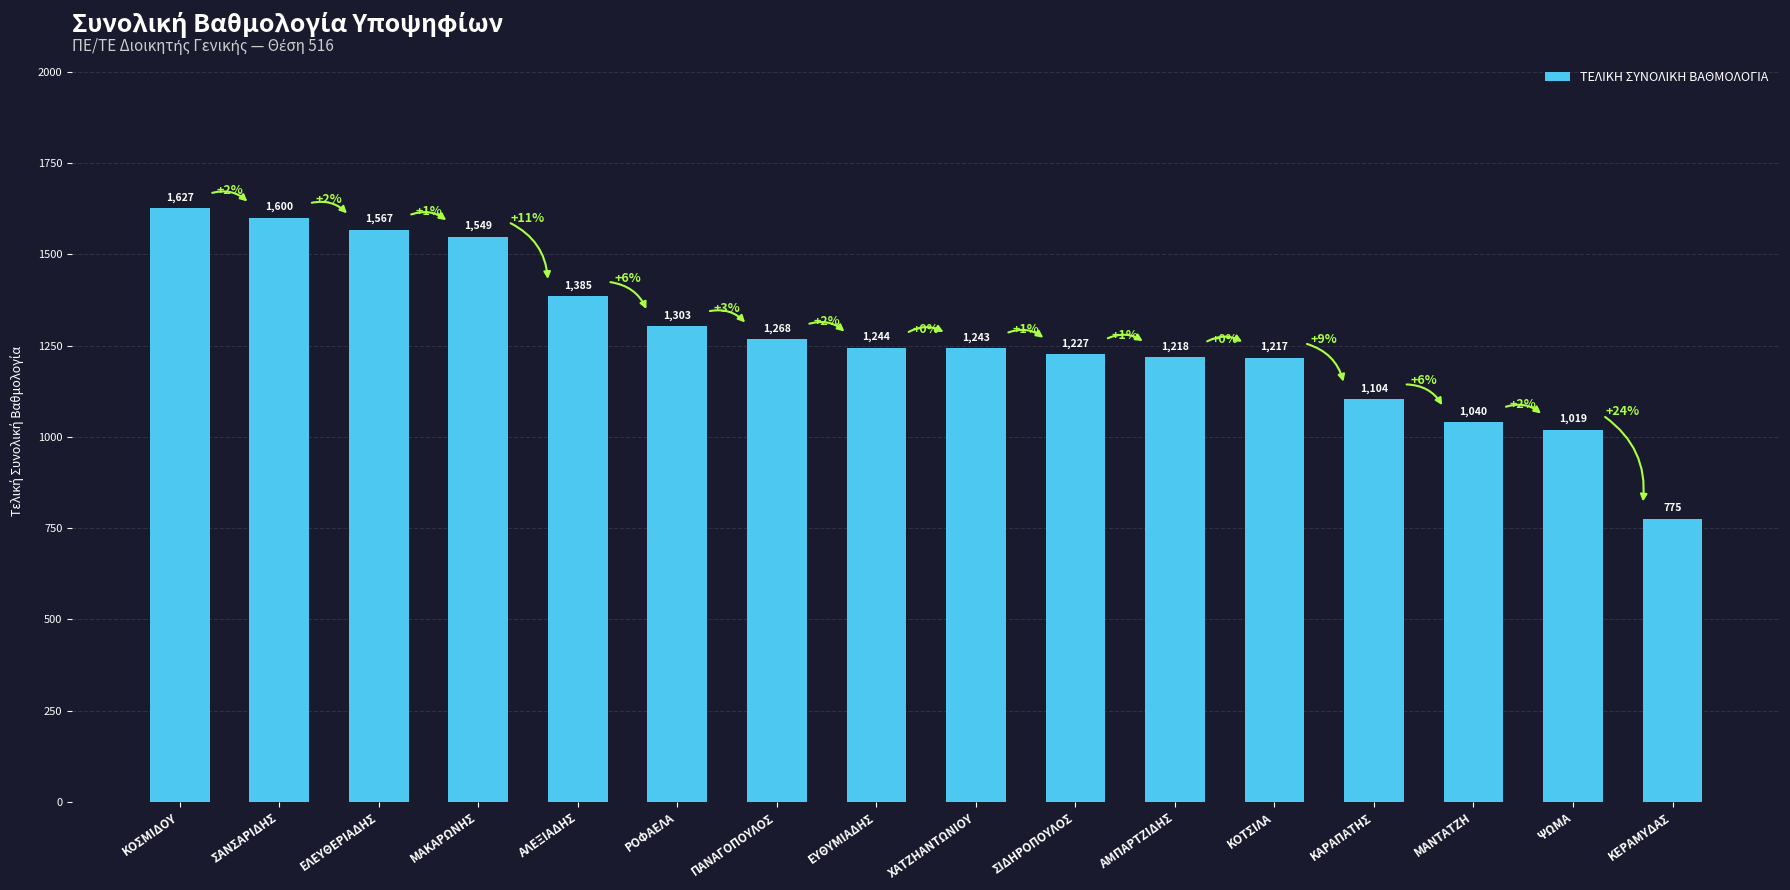

The value at ΣΑΝΣΑΡΙΔΗΣ is 1599.8. True or false?

True